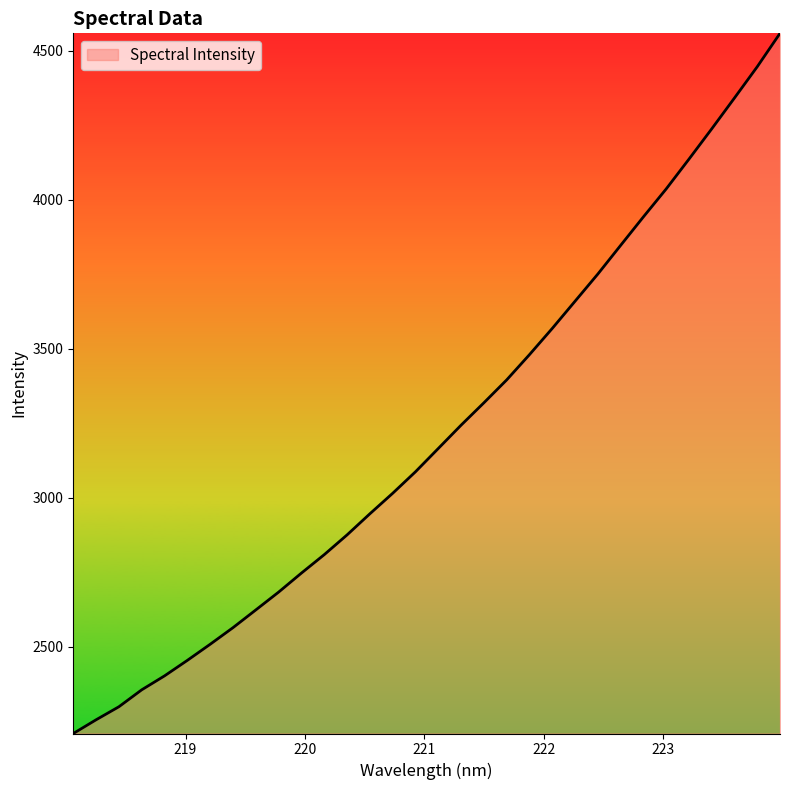

What is the difference between the maximum and minimum values?

2349.7